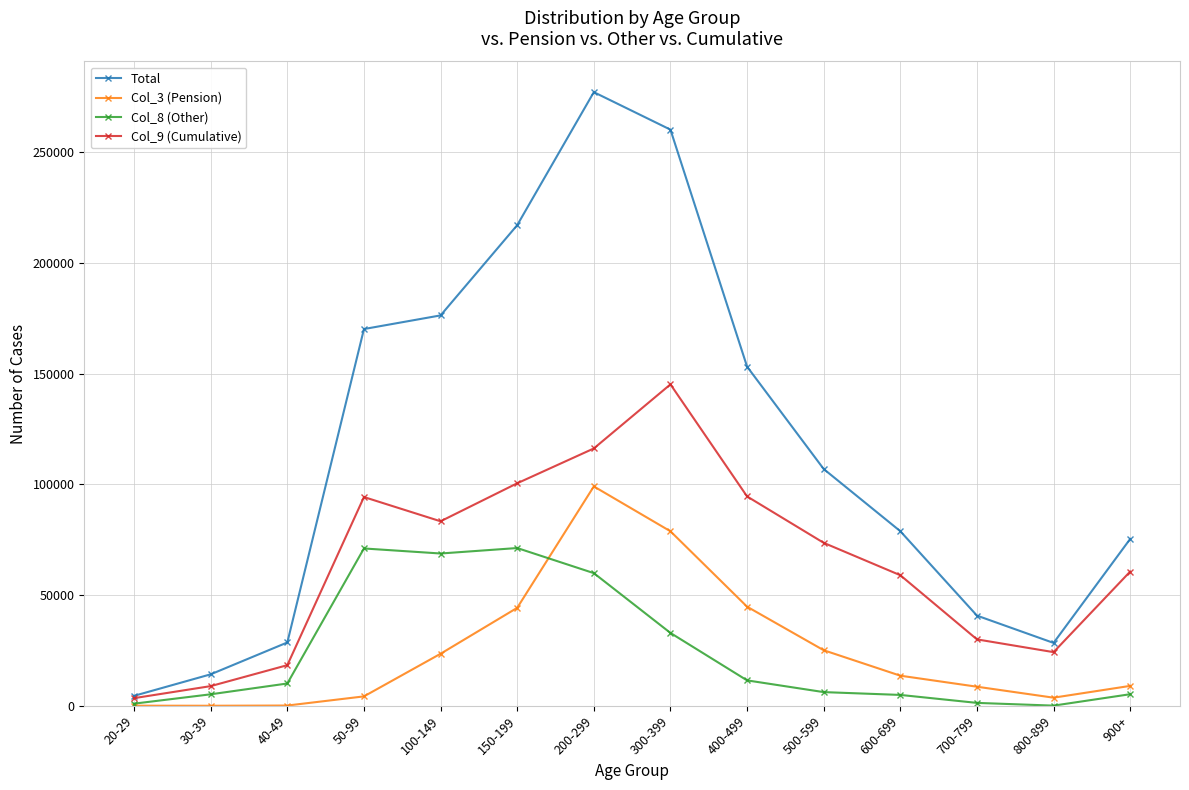

Between 30-39 and 150-199, which series saw the biggest shift?

Total